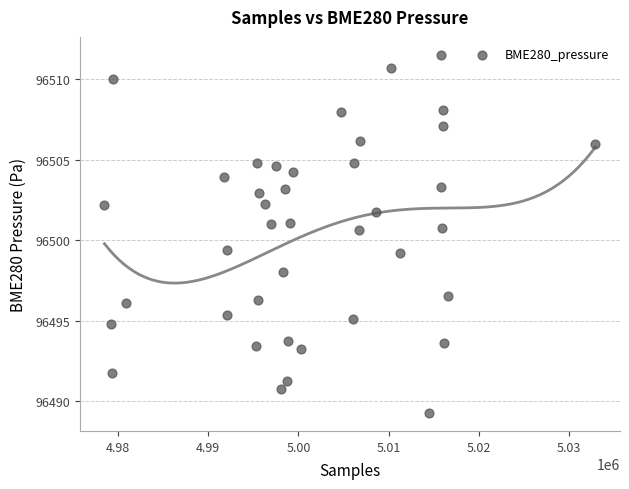

What is the range of X values (max minus min)?

54429.0